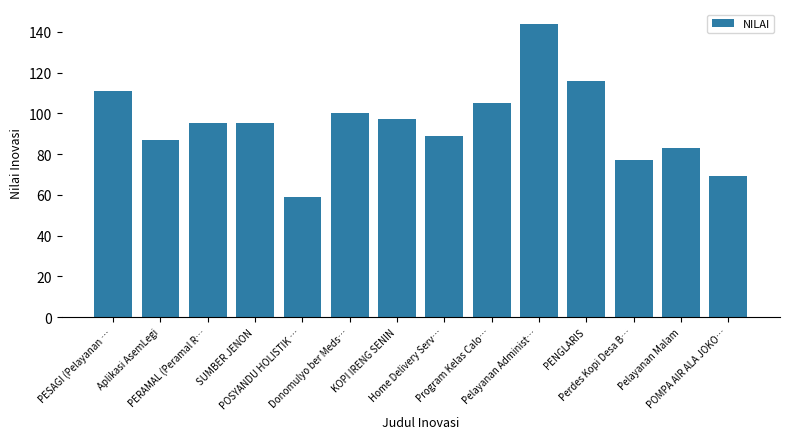

How many bars are there in total?

14